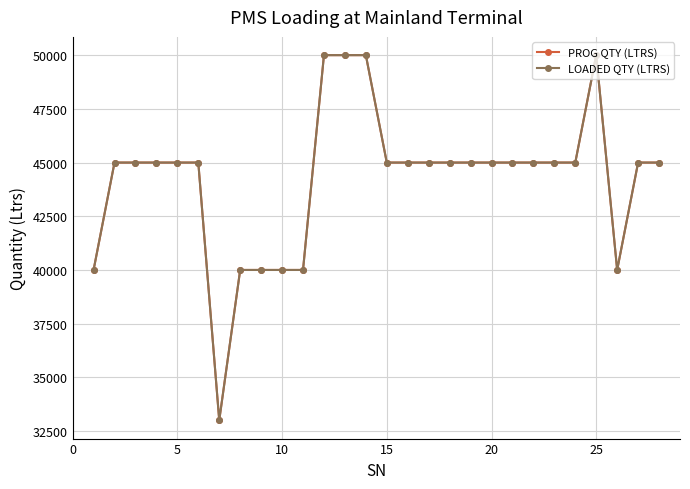

Reading right to left, list all the values displayed in this chart.

PROG QTY (LTRS): 45000	45000	40000	50000	45000	45000	45000	45000	45000	45000	45000	45000	45000	45000	50000	50000	50000	40000	40000	40000	40000	33000	45000	45000	45000	45000	45000	40000
LOADED QTY (LTRS): 45000	45000	40000	50000	45000	45000	45000	45000	45000	45000	45000	45000	45000	45000	50000	50000	50000	40000	40000	40000	40000	33000	45000	45000	45000	45000	45000	40000